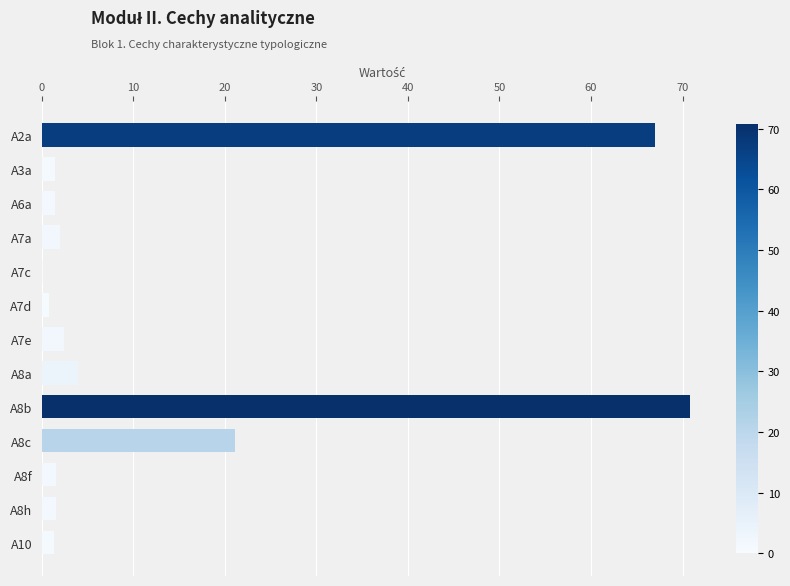

Which label corresponds to the largest value in the chart?

A8b